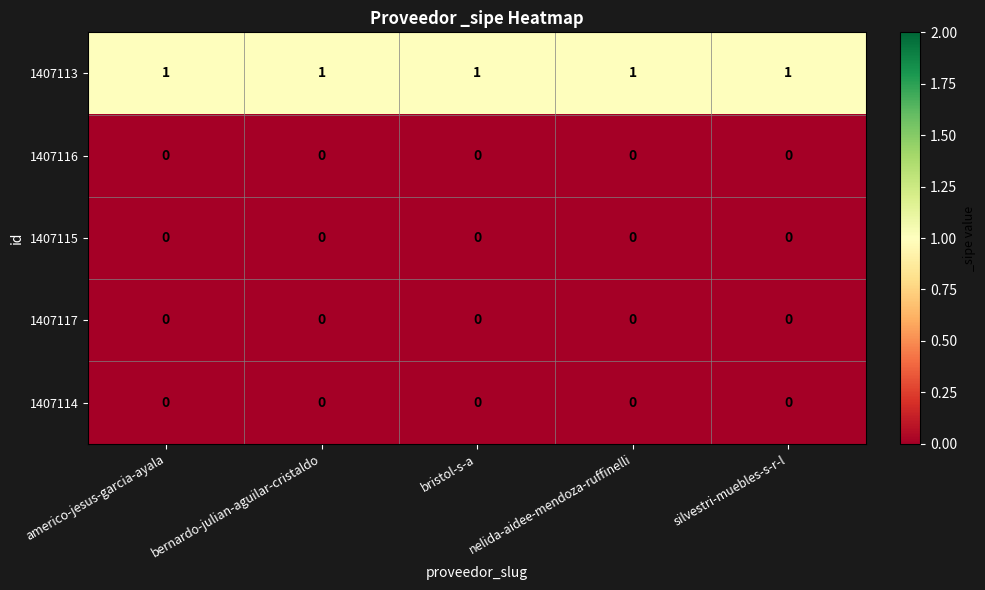

How many distinct data groups are displayed?

5